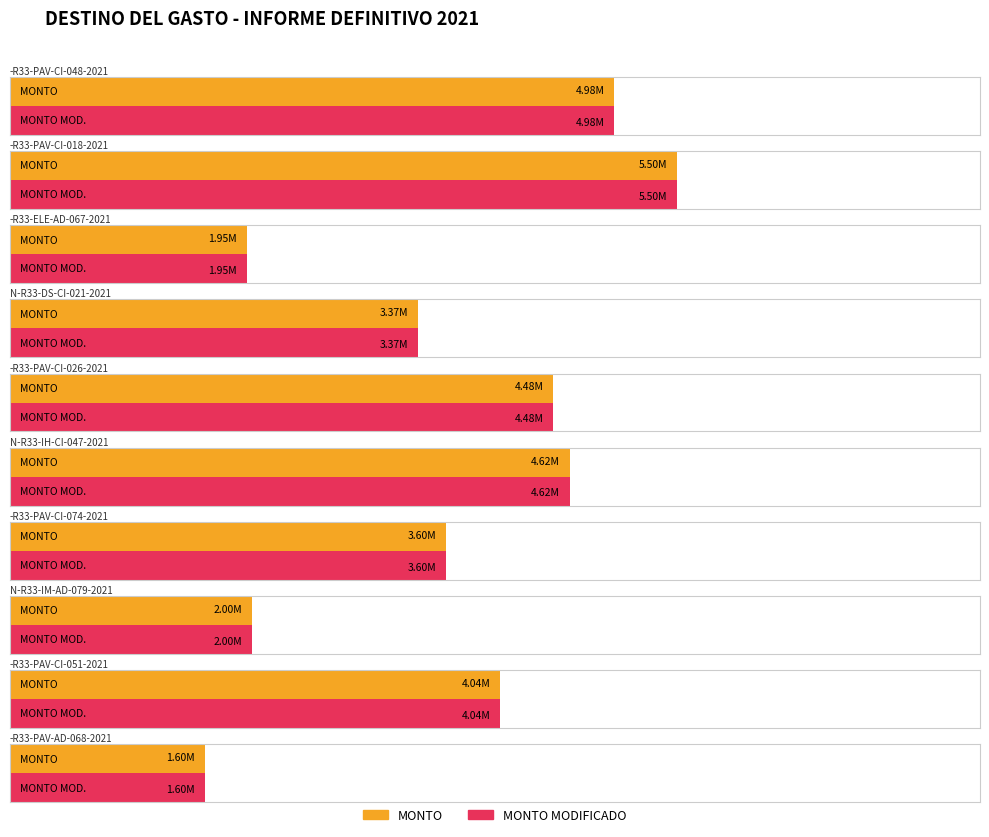

How many data points in MONTO MODIFICADO are above 4039593?

5